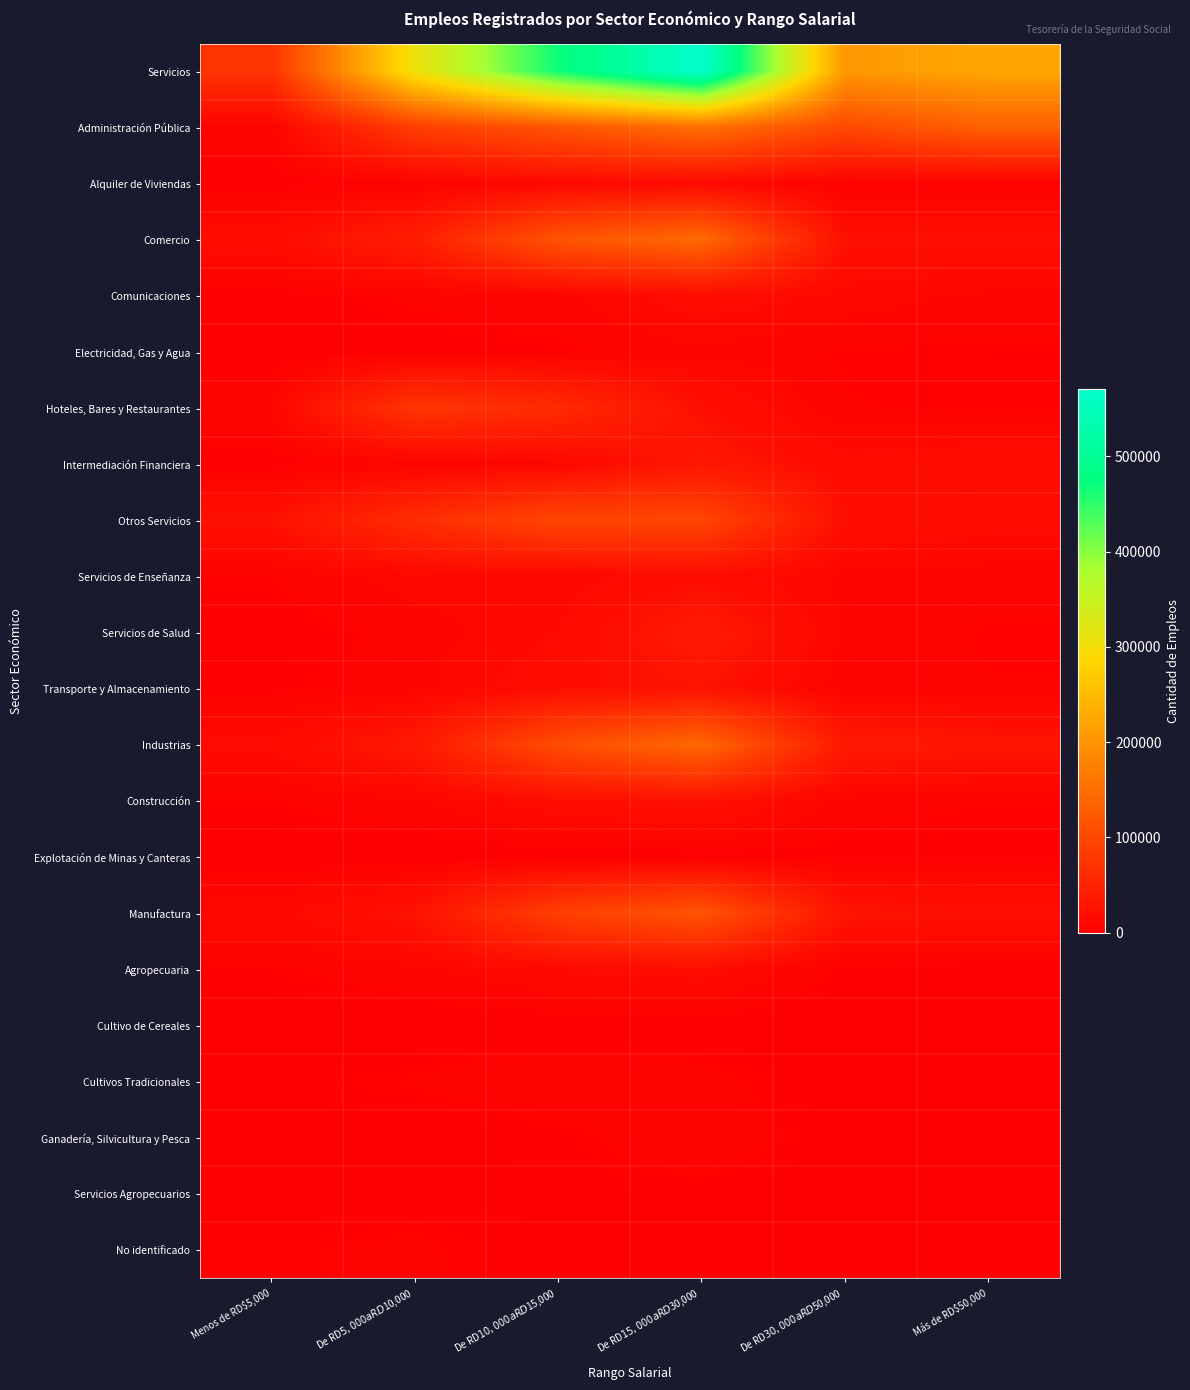

What is the spread (max minus min) of values at De RD$10,000 a RD$15,000?

468424